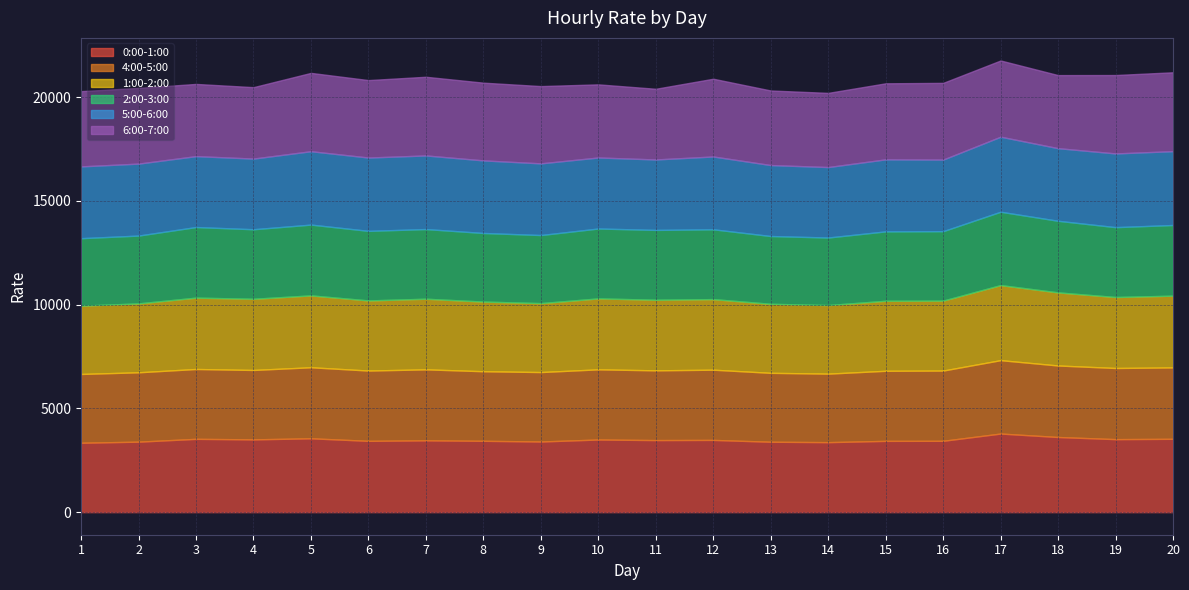

Reading left to right, list all the values displayed in this chart.

0:00-1:00: 3343.7	3395.9	3531.3	3505.9	3557.9	3435.5	3460.0	3437.4	3403.6	3499.5	3471.8	3480.0	3392.3	3372.3	3433.9	3437.6	3786.8	3619.8	3517.3	3533.0
4:00-5:00: 3314.2	3342.2	3365.9	3344.3	3422.4	3386.3	3420.0	3352.0	3345.8	3381.1	3359.7	3383.4	3319.9	3300.7	3377.0	3383.8	3535.9	3445.8	3428.1	3440.3
1:00-2:00: 3291.2	3319.2	3437.7	3429.7	3463.2	3378.6	3402.4	3355.9	3321.2	3417.9	3402.1	3400.7	3325.6	3303.7	3373.6	3369.9	3616.9	3521.8	3419.8	3457.0
2:00-3:00: 3250.8	3268.1	3401.7	3350.3	3410.7	3352.3	3356.9	3305.2	3280.4	3367.5	3364.3	3364.1	3265.7	3254.8	3343.4	3345.8	3534.7	3450.2	3366.0	3404.8
5:00-6:00: 3459.3	3467.2	3416.9	3405.2	3535.9	3532.7	3546.7	3497.1	3453.7	3421.7	3394.4	3508.2	3419.4	3395.0	3470.5	3449.5	3615.7	3498.8	3551.8	3557.9
6:00-7:00: 3625.5	3647.7	3478.1	3440.6	3773.7	3731.3	3791.0	3744.8	3722.5	3523.3	3406.1	3745.8	3592.7	3573.6	3663.0	3696.2	3671.9	3520.5	3777.3	3800.1